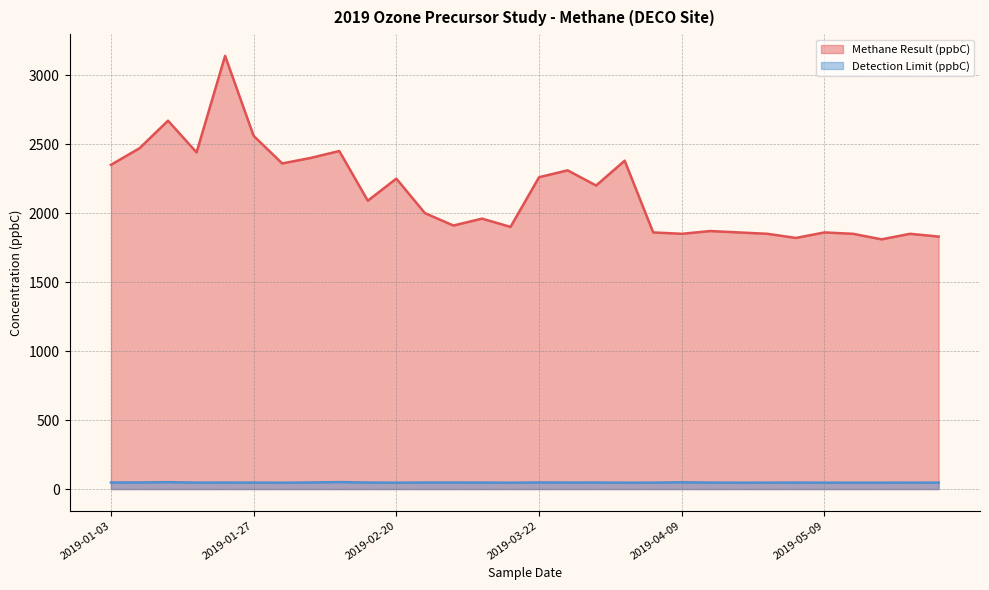

At which label does Methane Result (ppbC) first exceed 2090?

2019-01-03